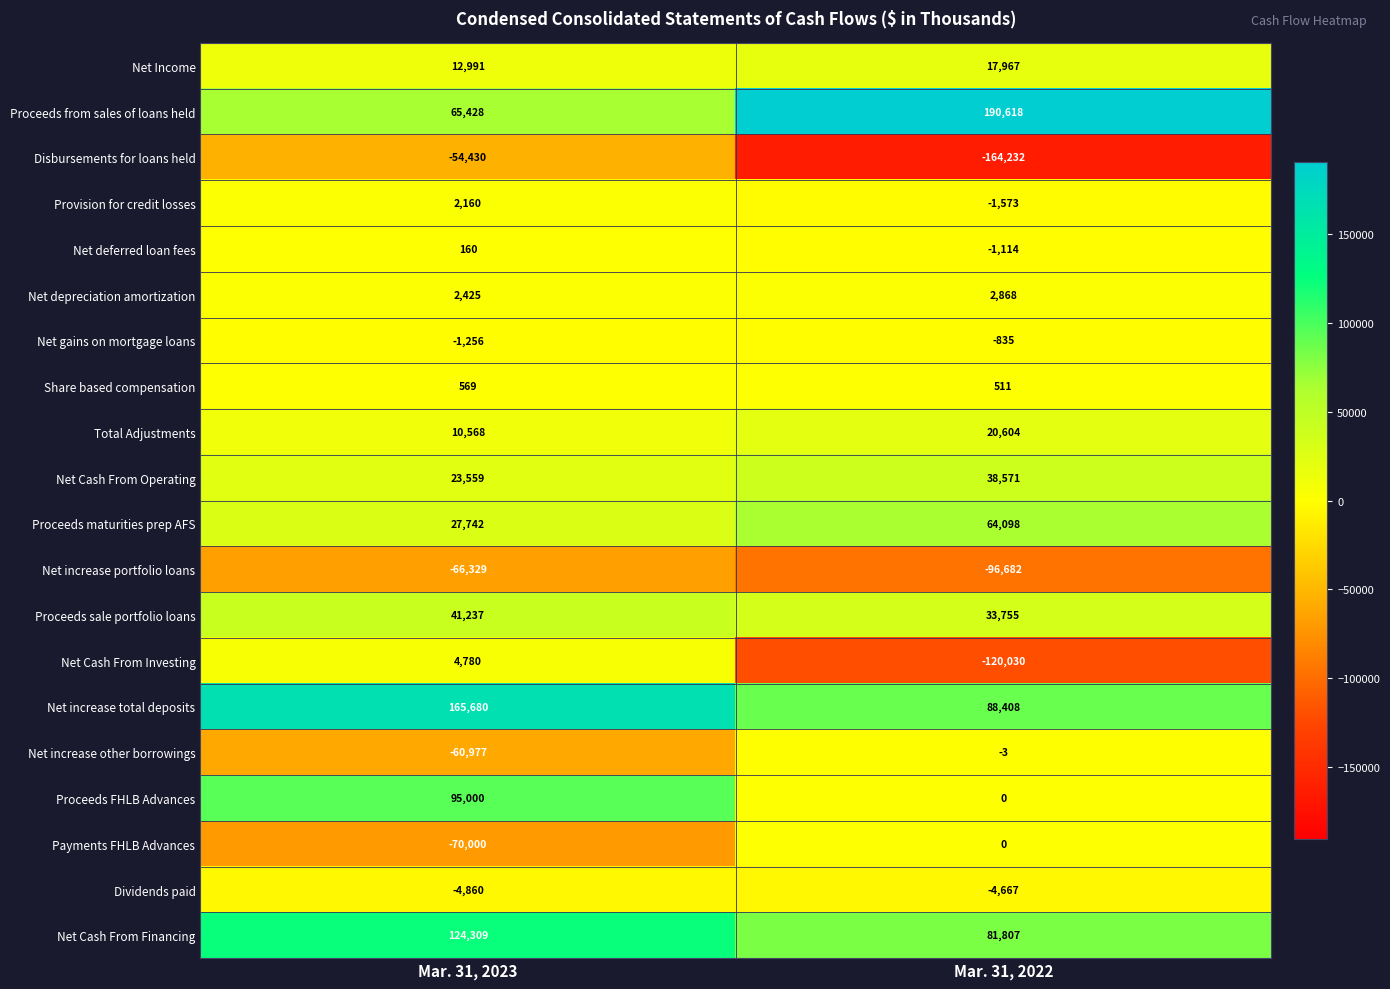

At which category is the sum across all series the highest?

Mar. 31, 2023